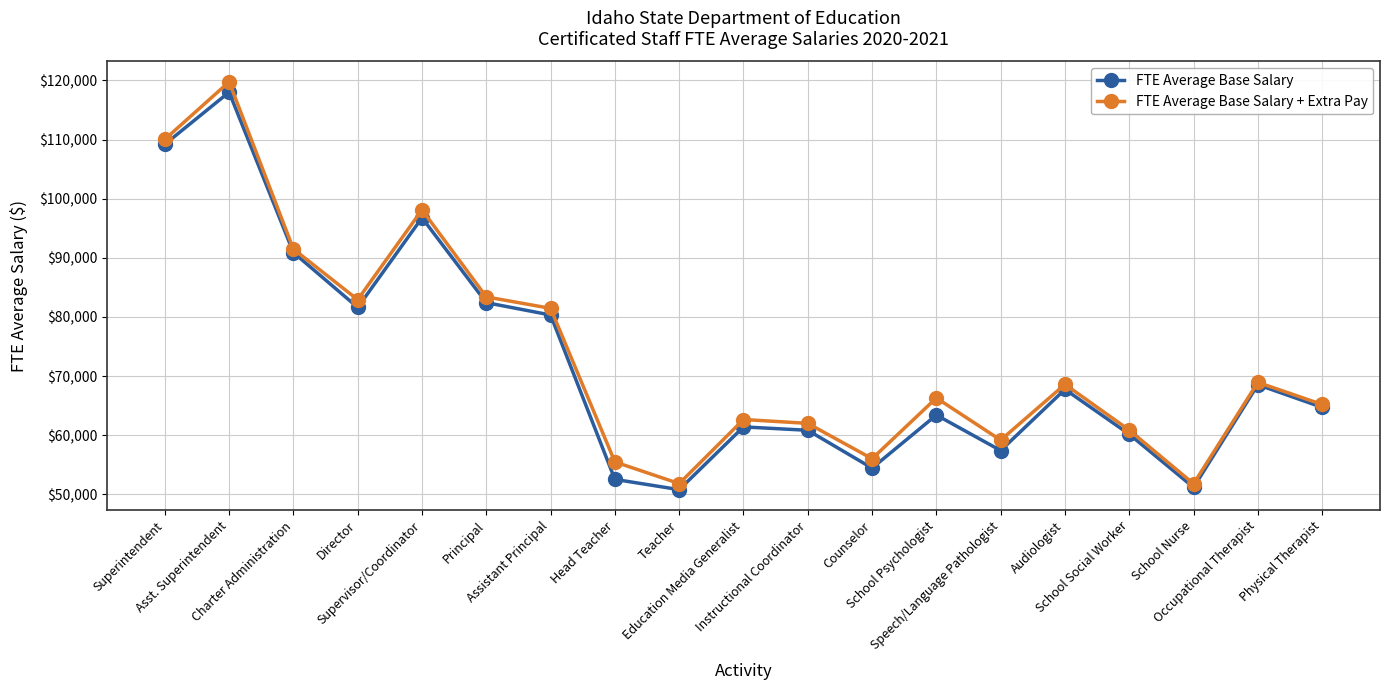

How many values in the FTE Average Base Salary series are below 64714?

9